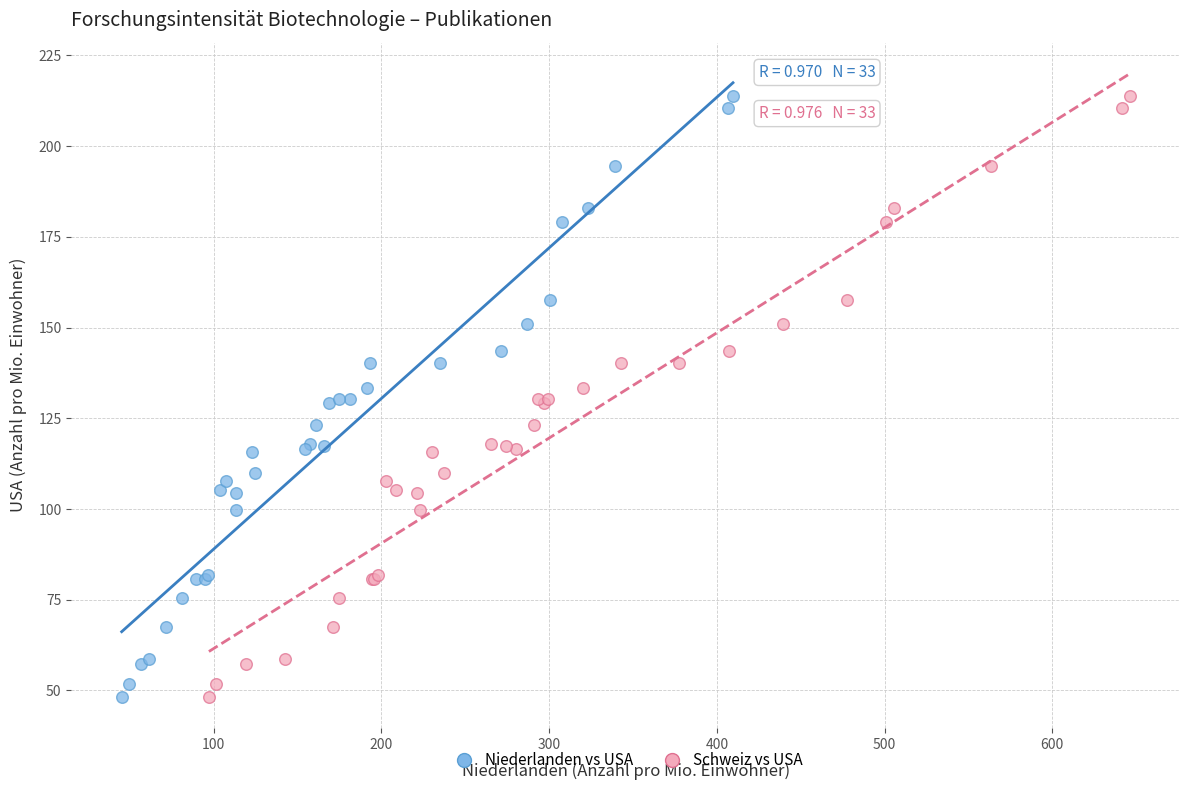

What are all the series names shown in the legend?

Niederlanden vs USA, Schweiz vs USA